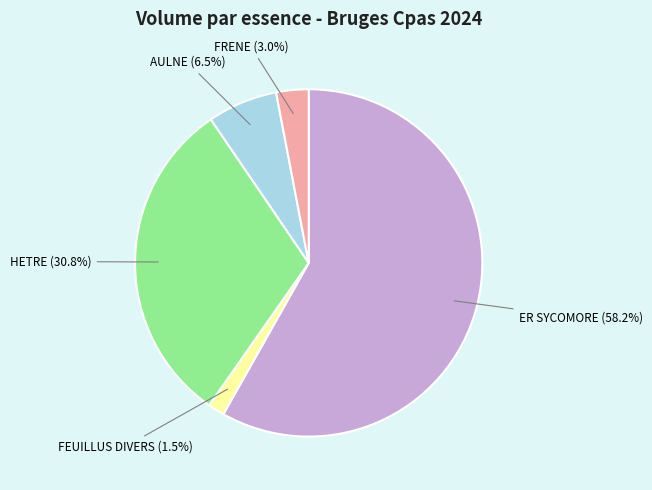

Between ER SYCOMORE and HETRE, which is larger?

ER SYCOMORE